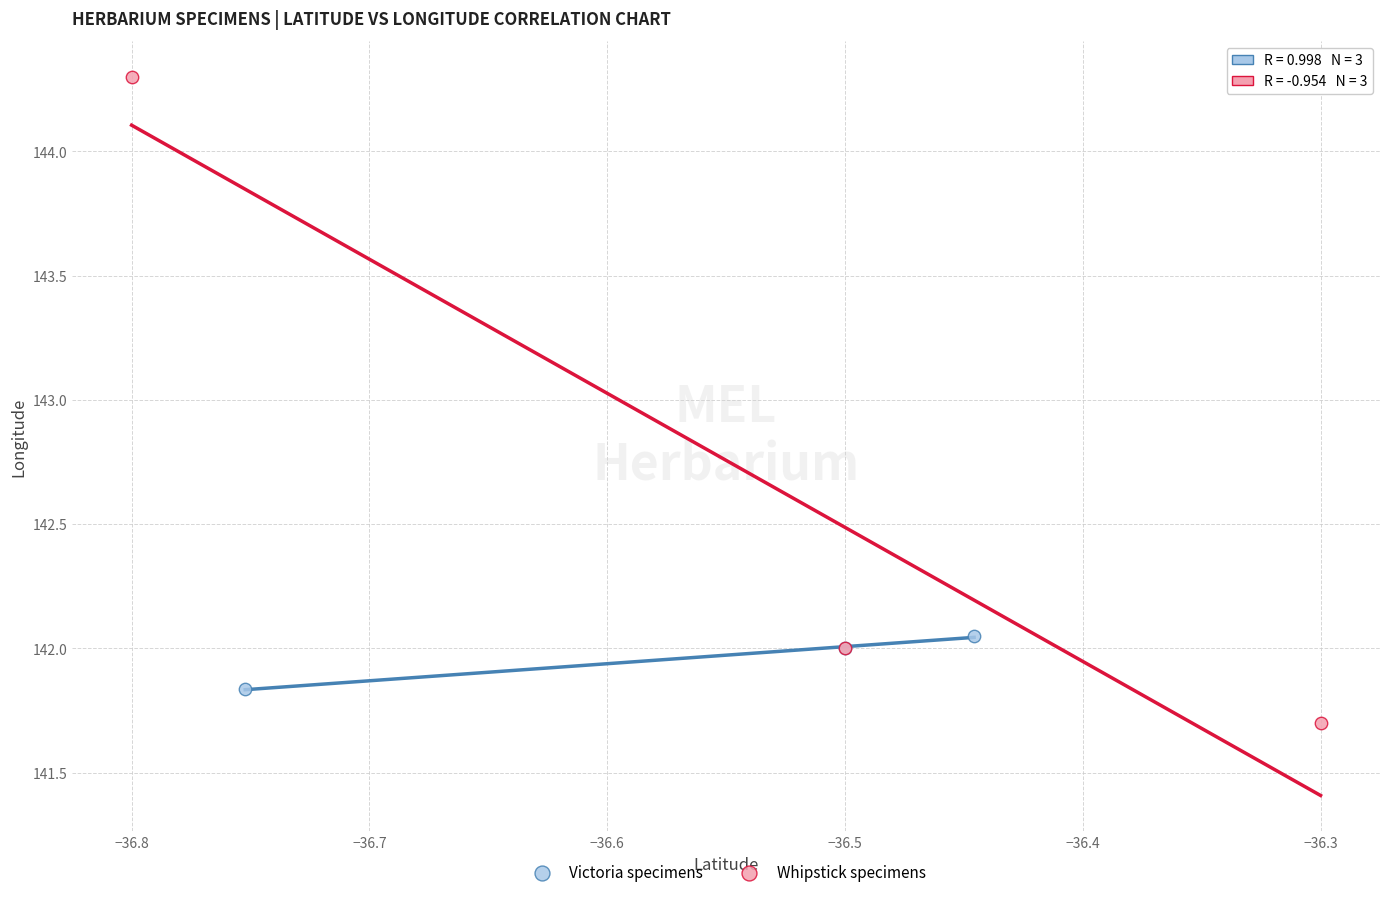

Which series has the largest Y range (max minus min)?

Whipstick specimens